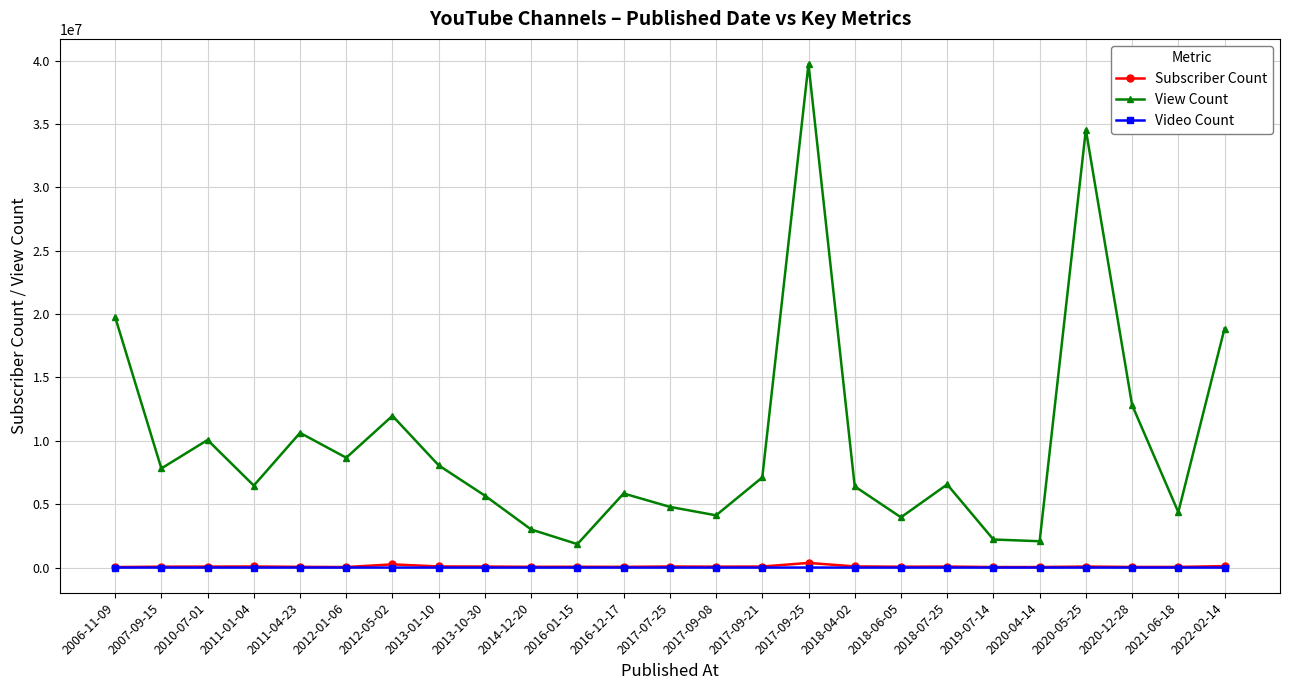

At which category is the sum across all series the highest?

2017-09-25